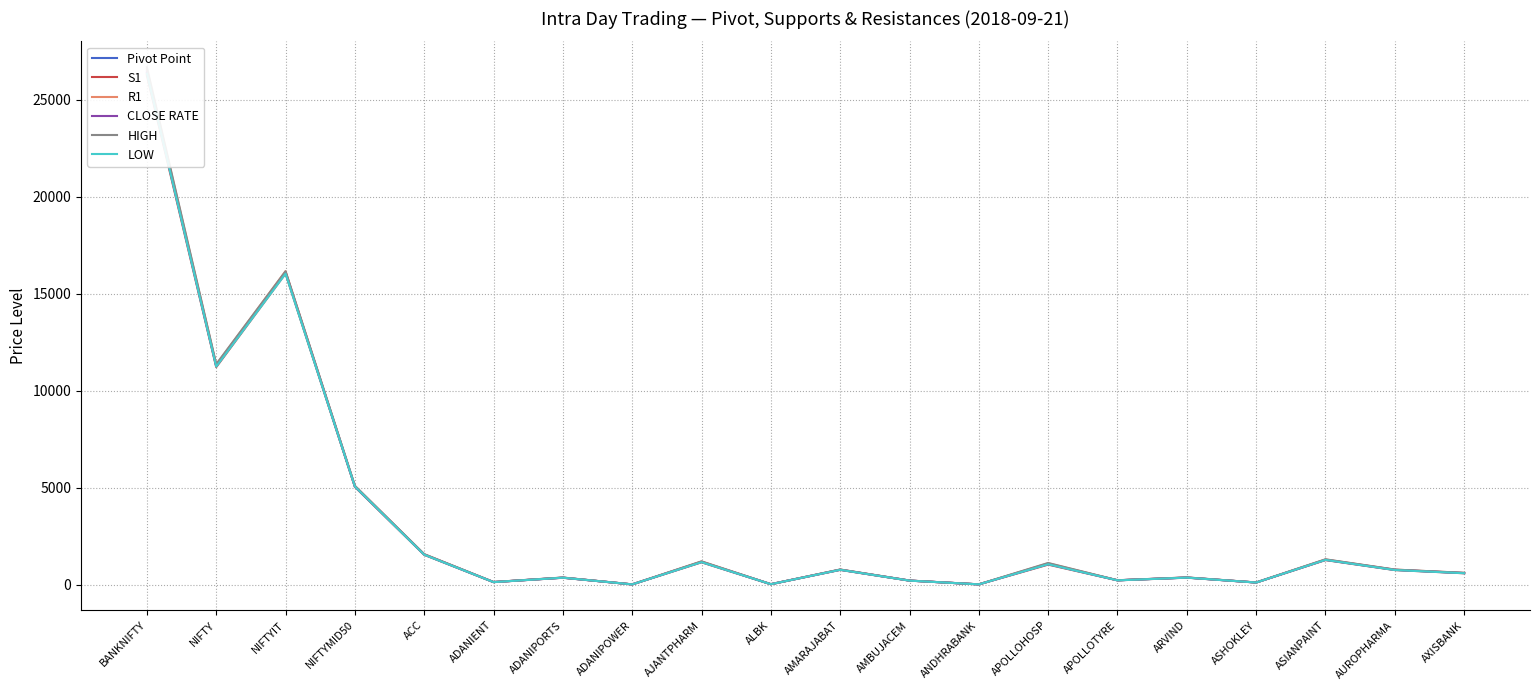

Reading left to right, transcribe all the data shown in this chart.

Pivot Point: 26461.2	11297.0	16098.7	5082.0	1570.3	148.8	376.7	29.5	1190.8	39.2	786.7	225.1	31.1	1090.2	239.9	381.8	126.5	1301.2	780.0	613.1
S1: 26252.4	11220.2	16043.3	5054.0	1554.1	145.8	370.6	28.8	1166.7	38.5	776.8	223.0	30.7	1047.4	237.5	375.1	124.7	1281.3	767.2	601.9
R1: 26589.0	11349.6	16166.3	5096.0	1583.7	151.4	380.6	30.0	1210.3	39.8	794.5	227.7	31.5	1115.4	243.0	386.6	127.9	1313.5	791.9	622.5
CLOSE RATE: 26380.2	11272.8	16111.0	5068.0	1567.5	148.3	374.4	29.4	1186.2	39.1	784.6	225.7	31.1	1072.6	240.7	379.9	126.2	1293.5	779.1	611.3
HIGH: 26670.0	11373.9	16154.0	5110.0	1586.6	151.8	382.8	30.1	1215.0	39.9	796.5	227.2	31.5	1133.0	242.2	388.5	128.2	1321.2	792.8	624.4
LOW: 26333.3	11244.5	16031.0	5068.0	1557.0	146.2	372.8	28.9	1171.2	38.6	778.9	222.4	30.7	1065.0	236.7	377.1	125.0	1289.0	768.1	603.7